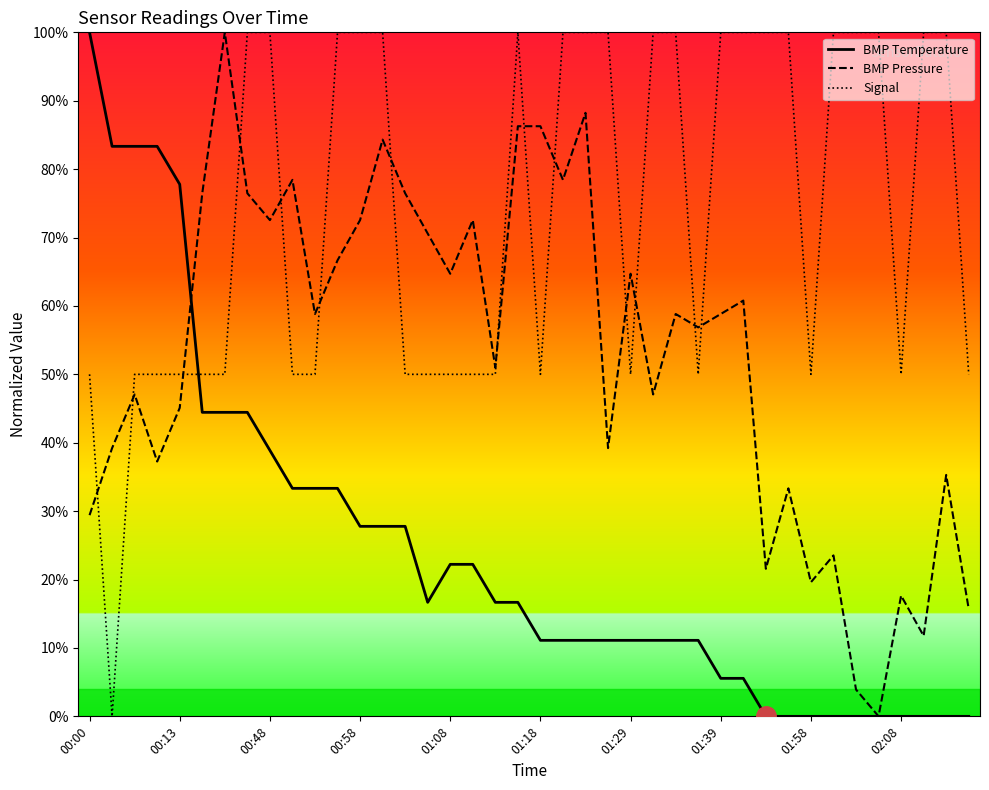

True or false: Signal and BMP Temperature cross at least once.

True